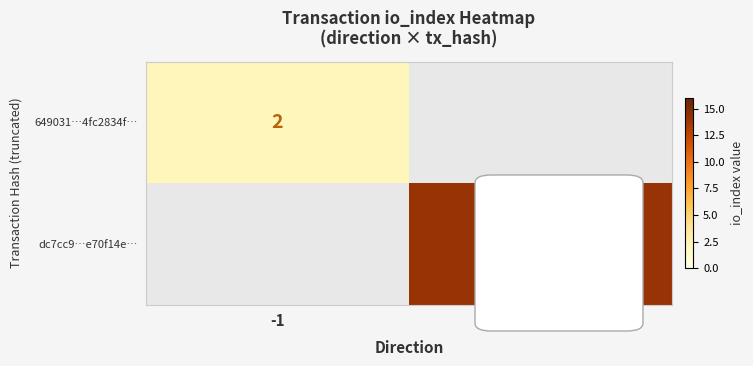

Is it true that dc7cc9…e70f14e… equals 14 at 1?

True